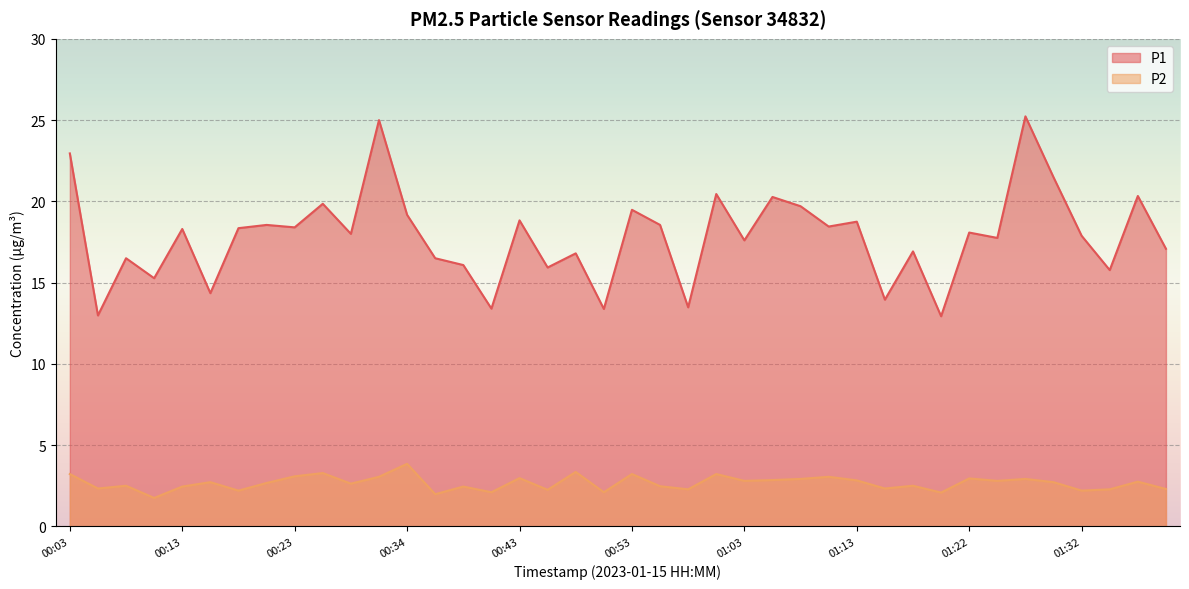

What is the difference between the highest and lowest values at 01:15?

11.6